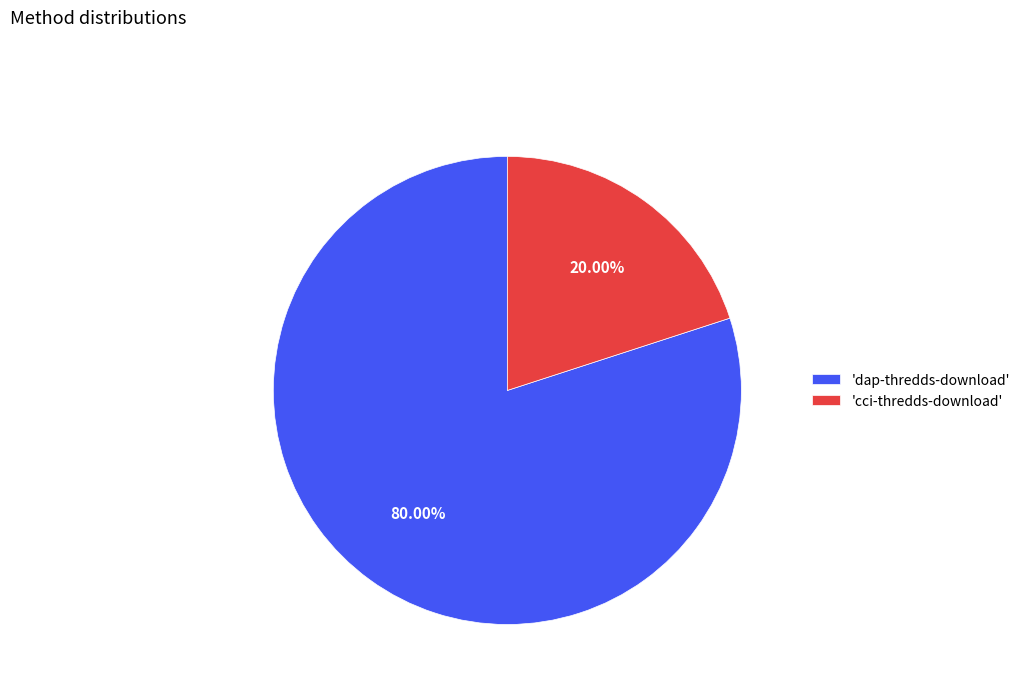

Which slice is the largest?

'dap-thredds-download'